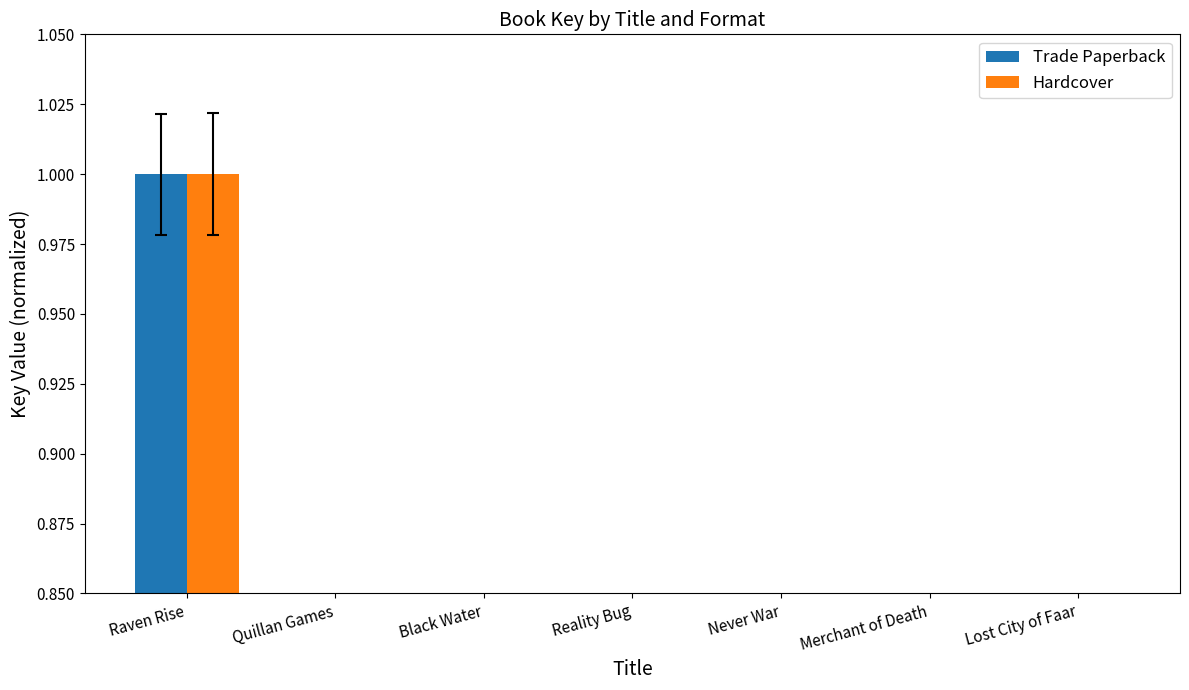

How many Trade Paperback values are between 0 and 1?

7